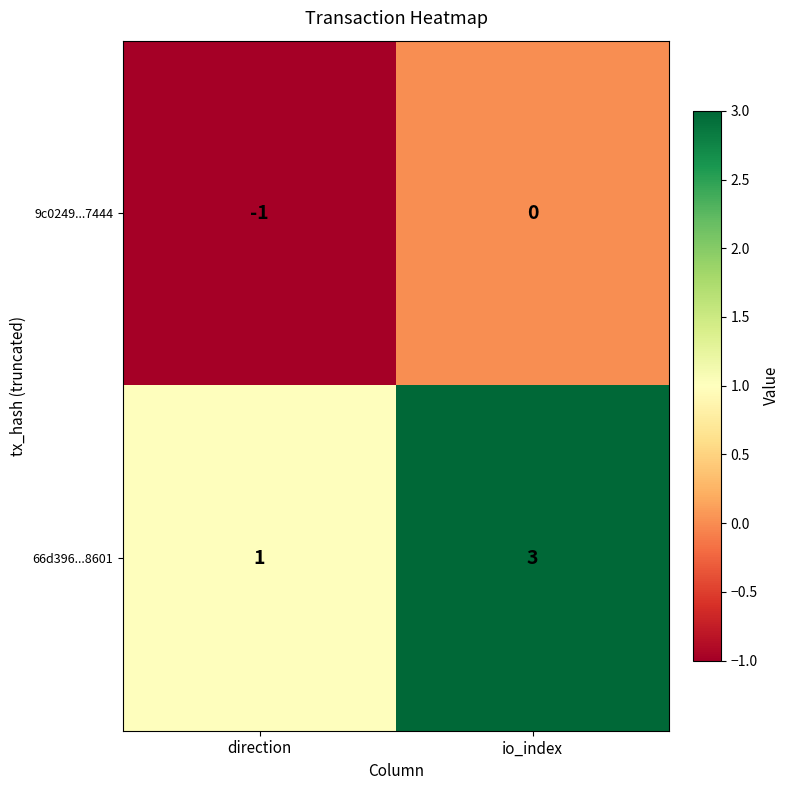

List the series in order of their peak value, lowest first.

9c0249...7444, 66d396...8601